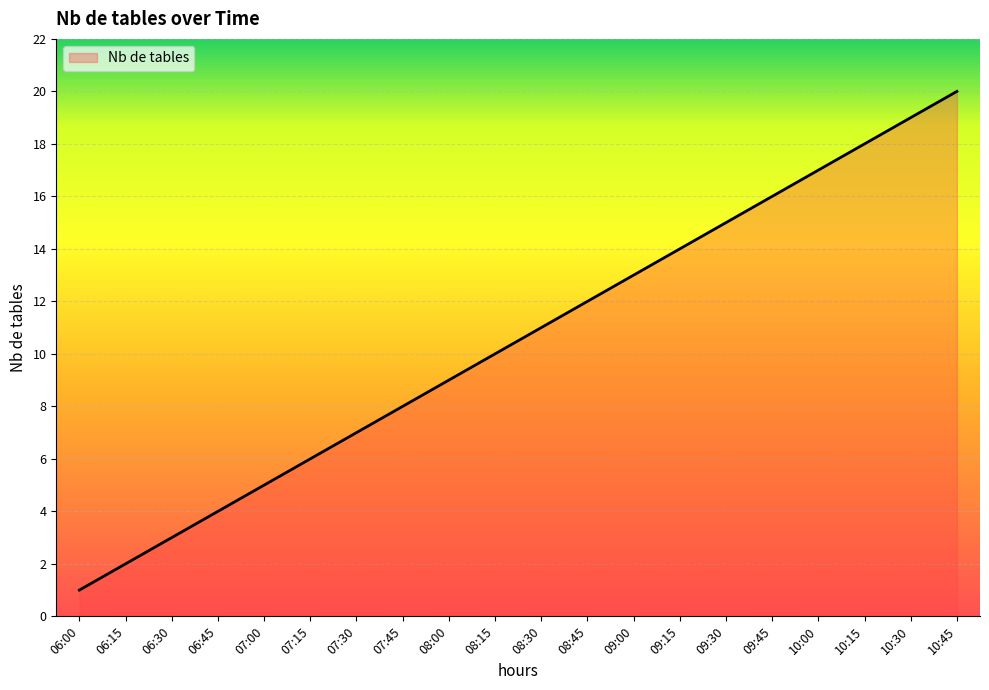

Rank the categories by value from highest to lowest.

10:45, 10:30, 10:15, 10:00, 09:45, 09:30, 09:15, 09:00, 08:45, 08:30, 08:15, 08:00, 07:45, 07:30, 07:15, 07:00, 06:45, 06:30, 06:15, 06:00